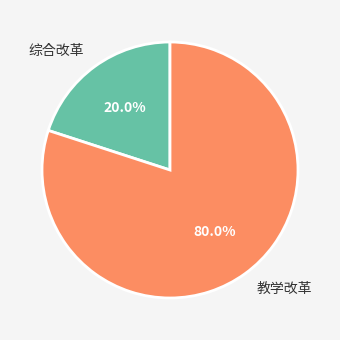

Which has a higher value, 综合改革 or 教学改革?

教学改革